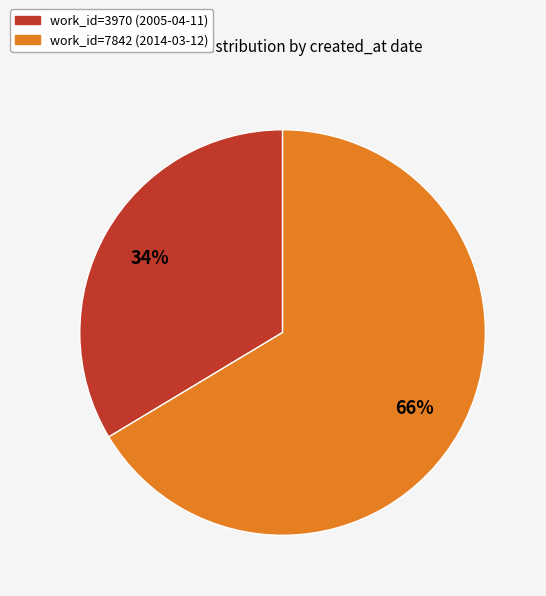

Does any single category account for the majority?

Yes